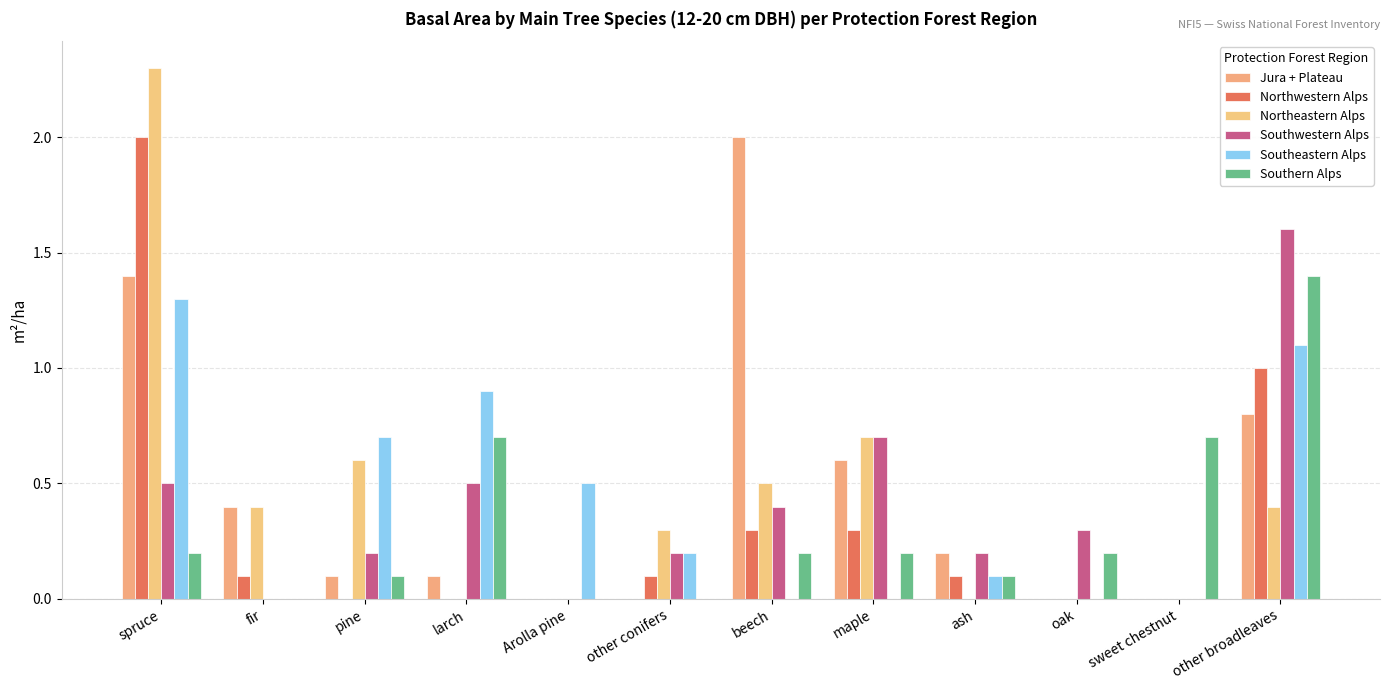

At which label does Northeastern Alps reach its peak?

spruce